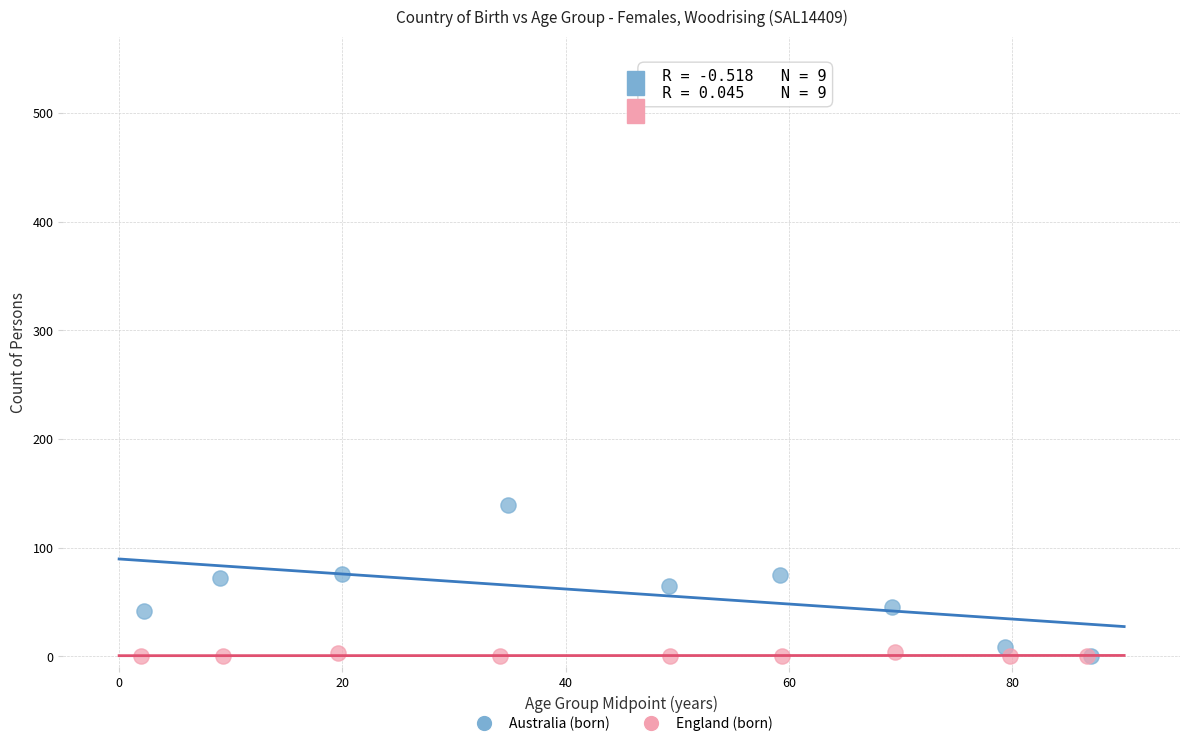

Which series contains the highest Y value?

Australia (born)